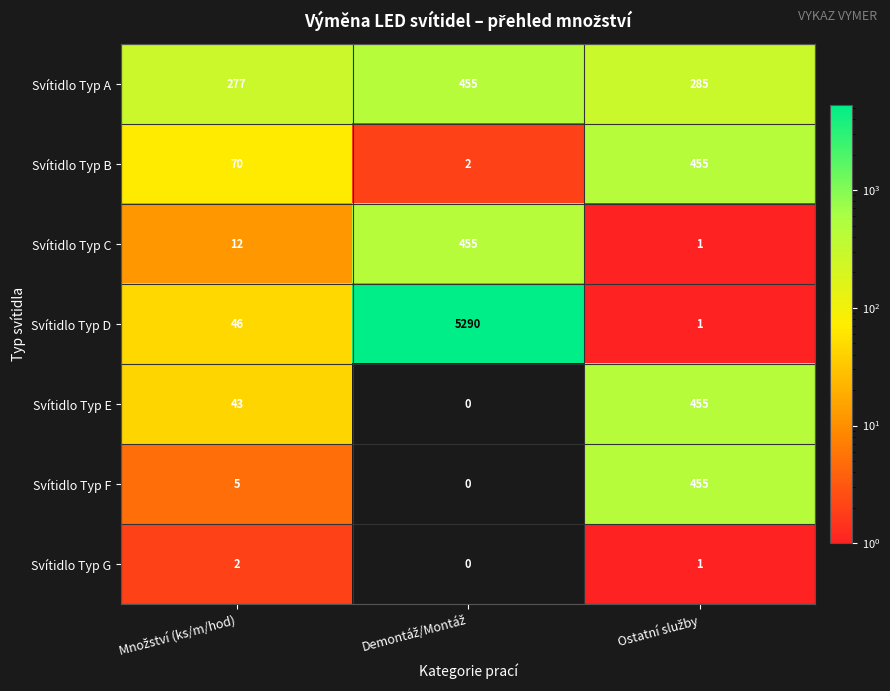

Which series has the largest total across all categories?

Svítidlo Typ D